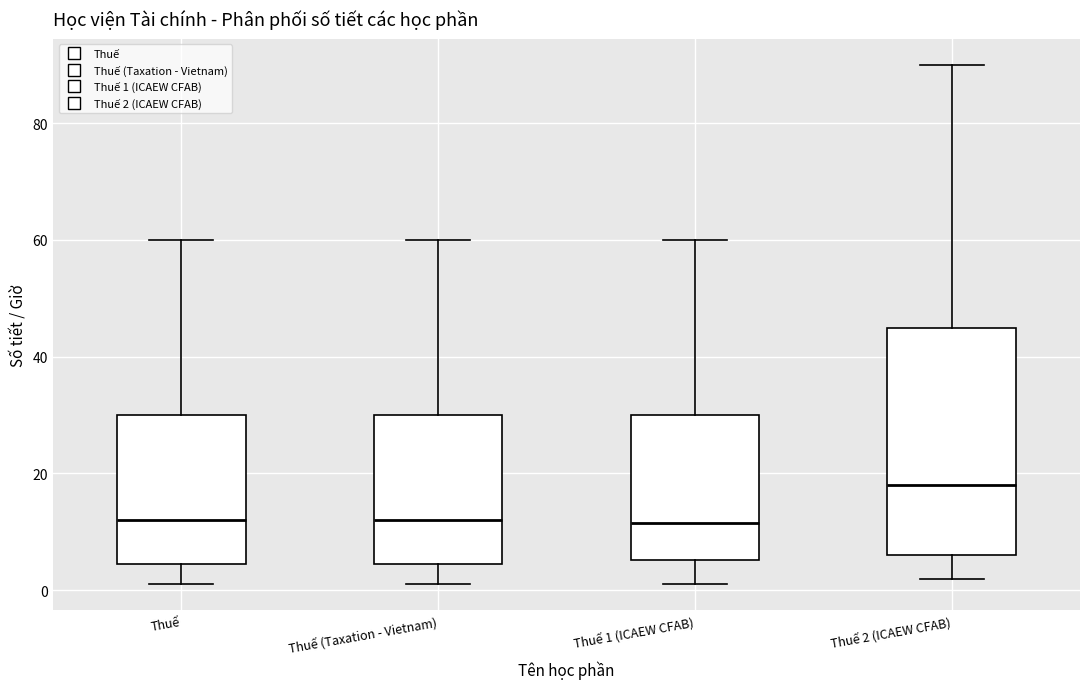

Reading left to right, transcribe this box plot: for each box, give where its median line is, the range the box spans, and where its two whiskers end, as read against the y-axis. The values are not printed on the chart, so give them approximately, as read against the axis.

Thuế: median 12, box 4 to 30, whiskers 2 to 60
Thuế (Taxation - Vietnam): median 12, box 4 to 30, whiskers 2 to 60
Thuế 1 (ICAEW CFAB): median 12, box 6 to 30, whiskers 2 to 60
Thuế 2 (ICAEW CFAB): median 18, box 6 to 46, whiskers 2 to 90